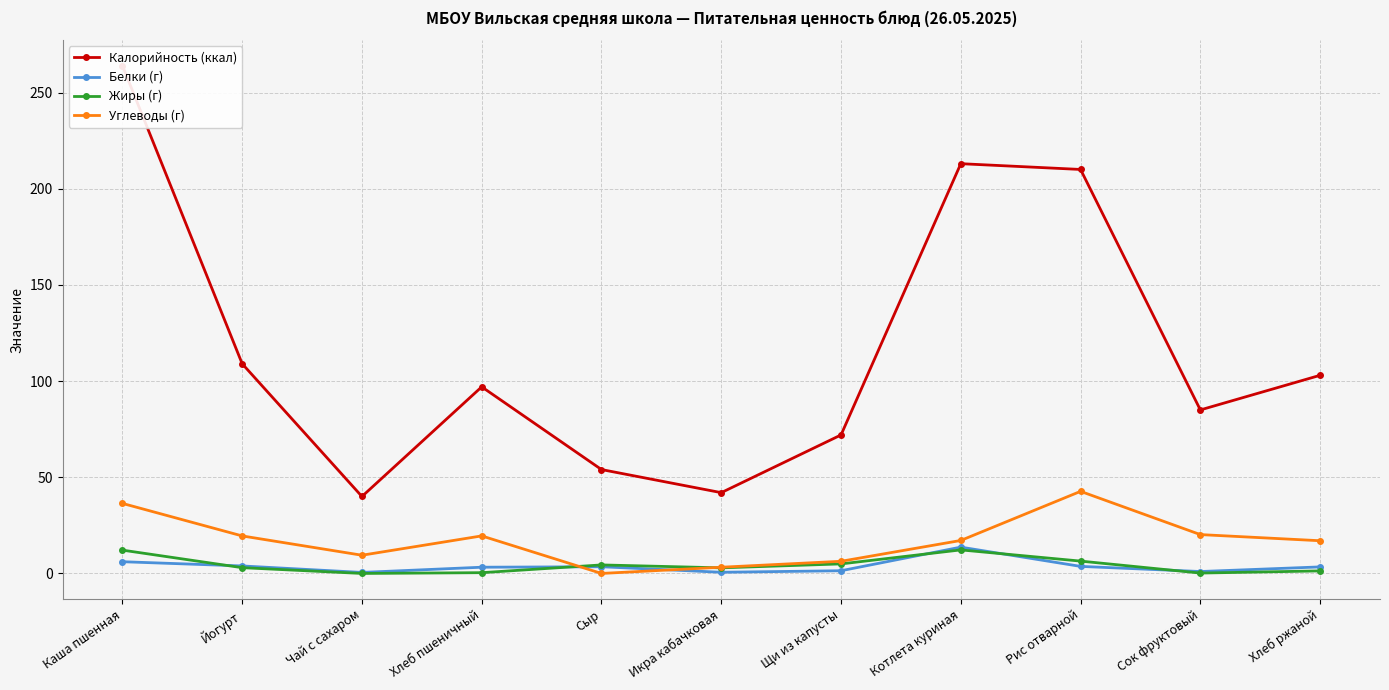

Read the Жиры (г) value at Сыр.

4.4